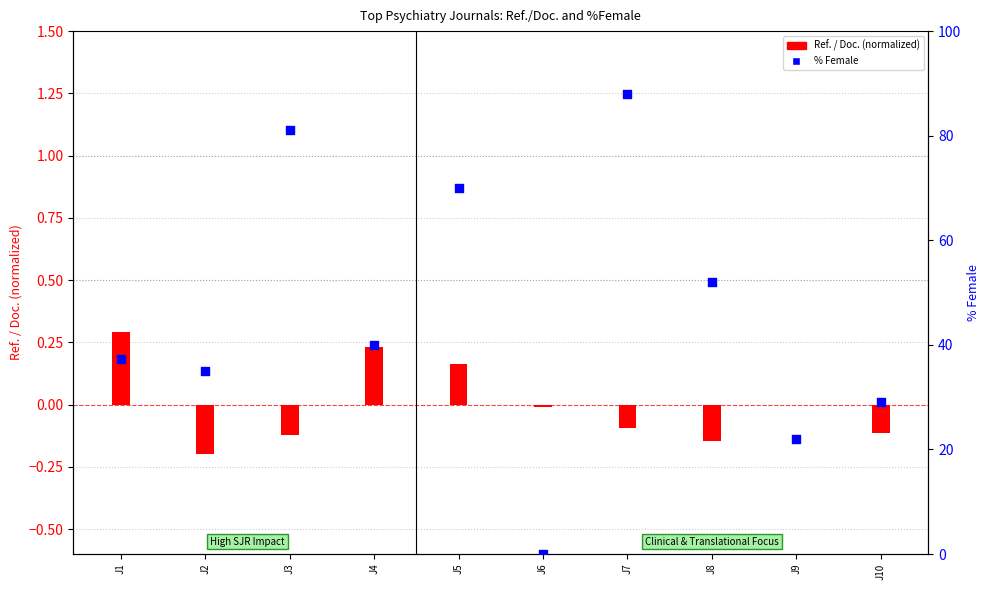

What is the total value across all series at J7?

87.9